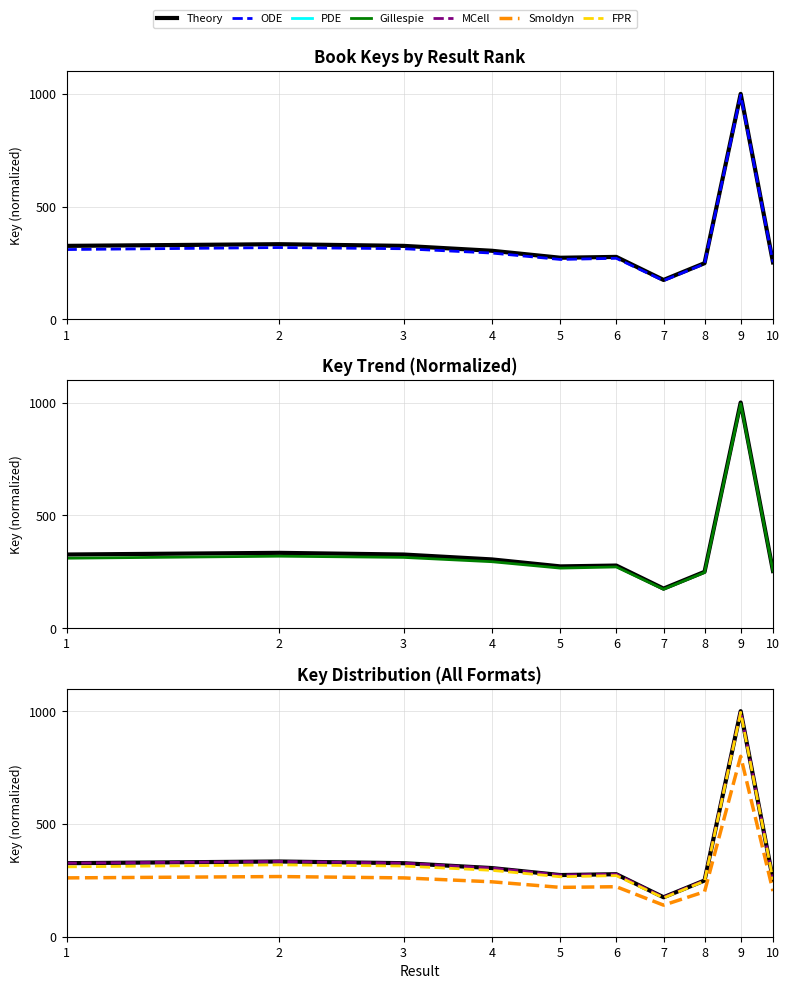

Which label corresponds to the smallest value in the chart?

7